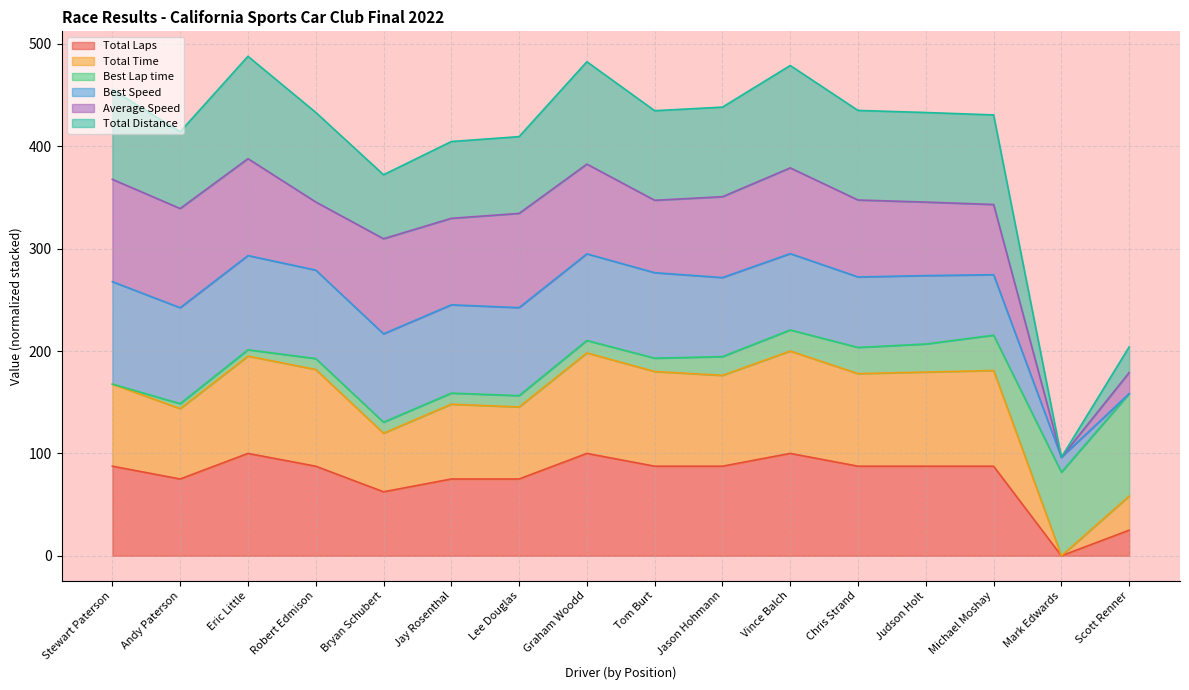

At which category does Total Time reach its first local valley?

Andy Paterson